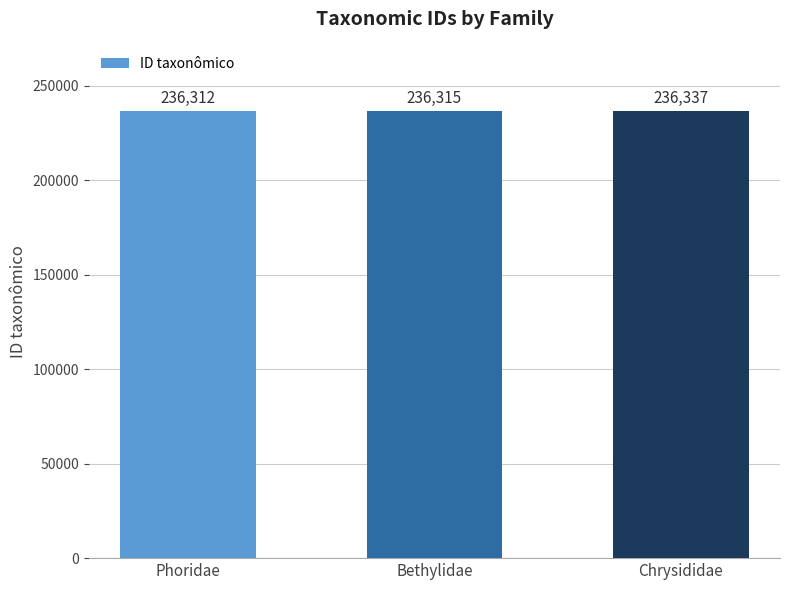

What is the value of the 2nd bar from the left?

236315